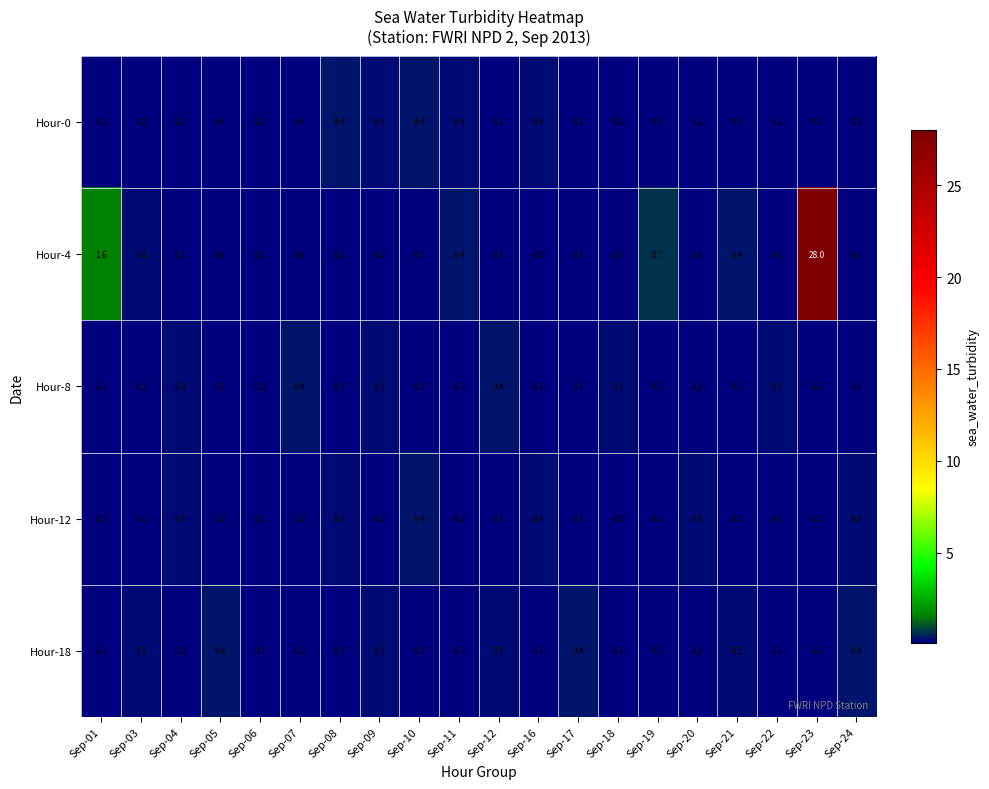

At which label does Hour-4 reach its minimum?

Sep-04